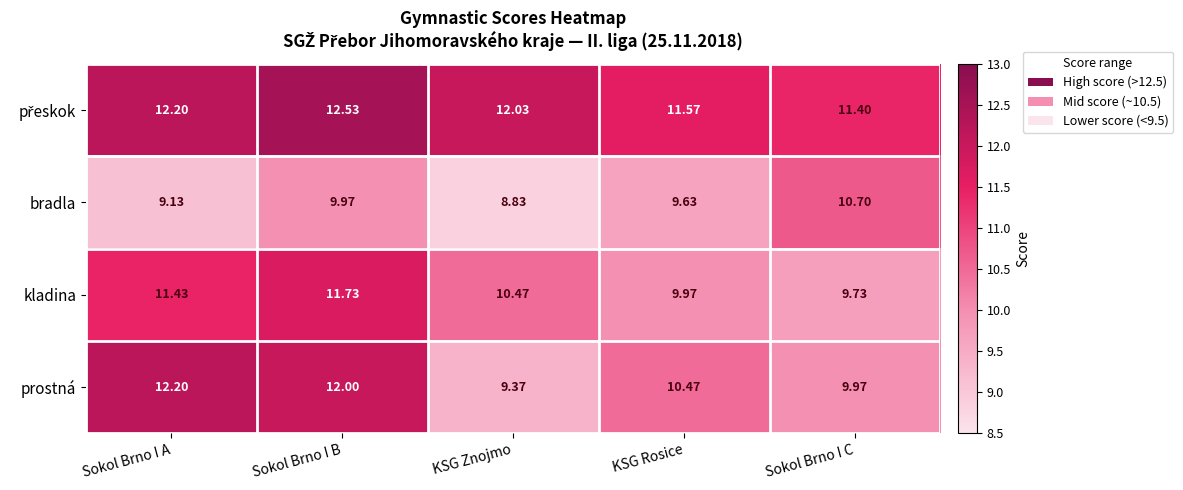

At which category is the sum across all series the highest?

Sokol Brno I B